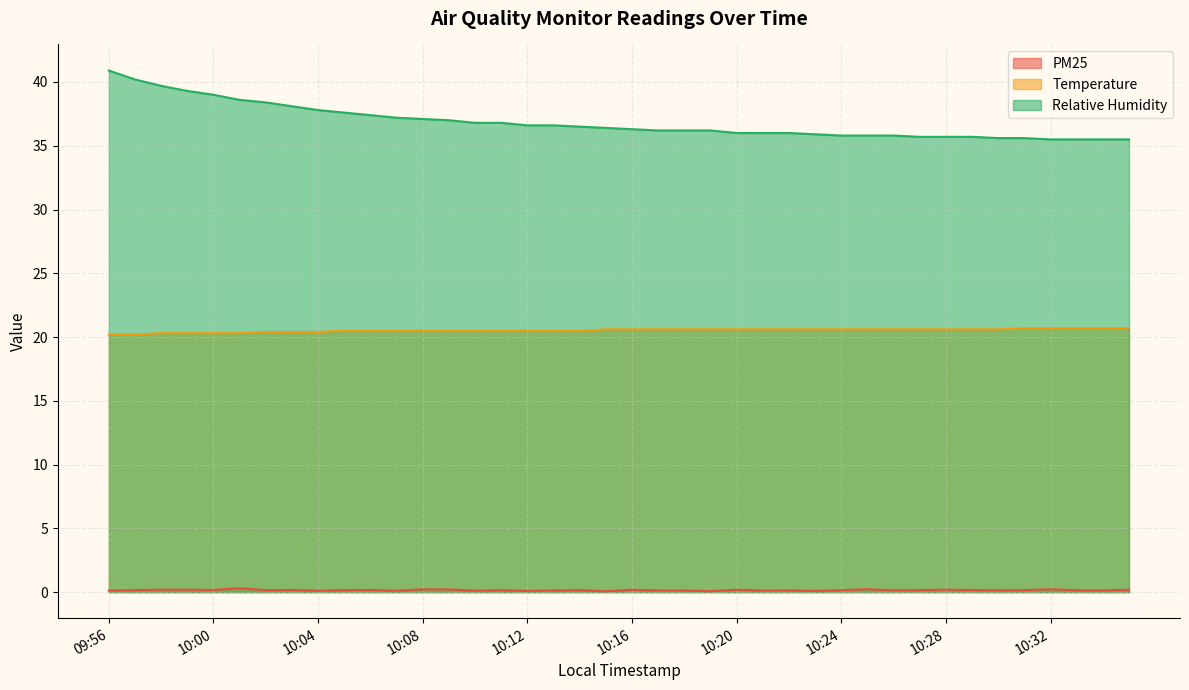

Where does the Relative Humidity series first go above 36?

09:56